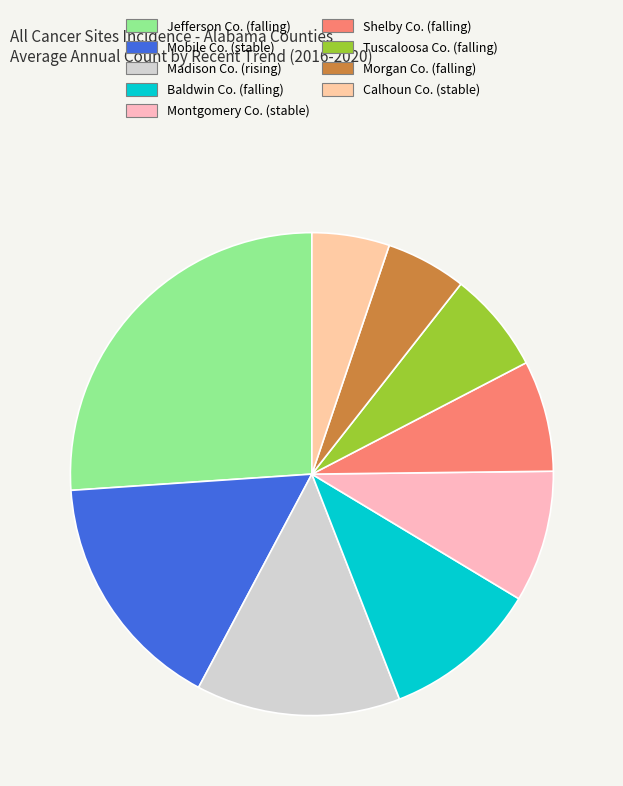

How many slices are in this pie chart?

9